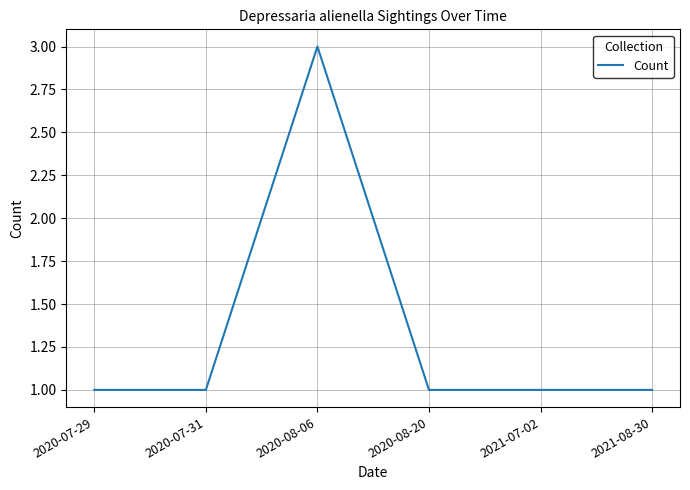

Reading left to right, extract all data points from this chart.

1	1	3	1	1	1